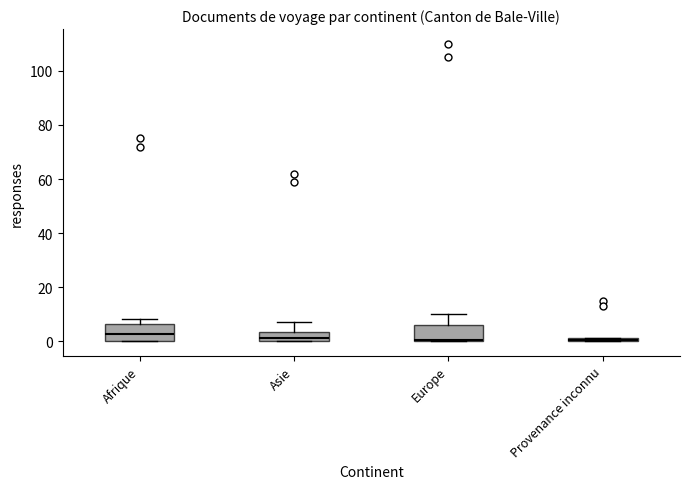

Where is the upper edge of the box for Provenance inconnu on the y-axis? The values are not printed on the chart, so give them approximately, as read against the axis.

2